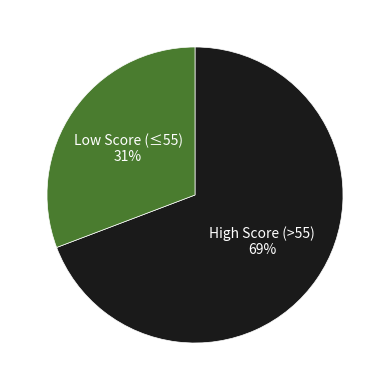

To the nearest percent, what is the average slice percentage?

50%